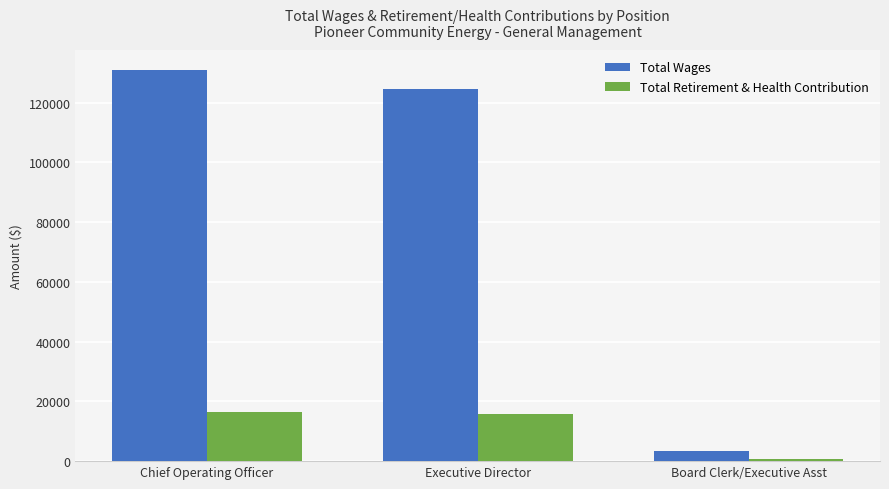

Which series changed the most between Chief Operating Officer and Board Clerk/Executive Asst?

Total Wages